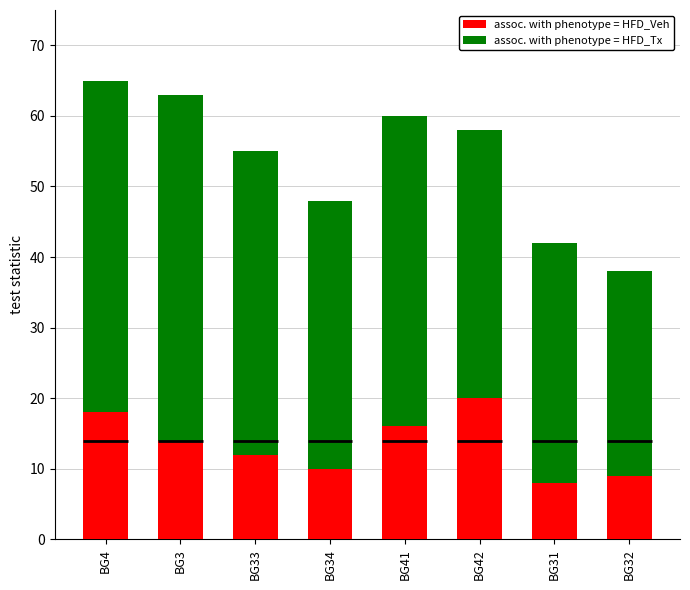

Rank the categories by assoc. with phenotype = HFD_Veh value from highest to lowest.

BG42, BG4, BG41, BG3, BG33, BG34, BG32, BG31